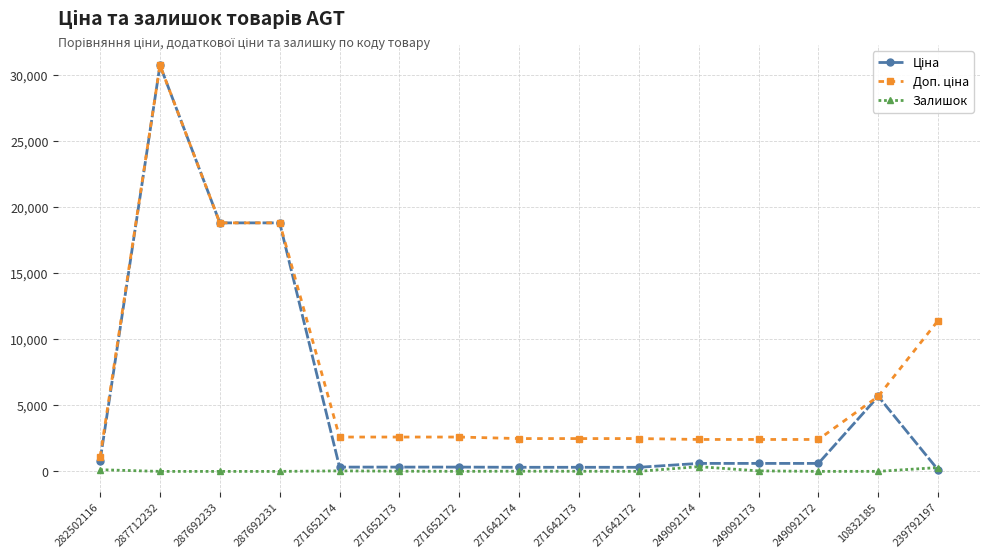

Where does the Залишок series first go above 10?

282502116